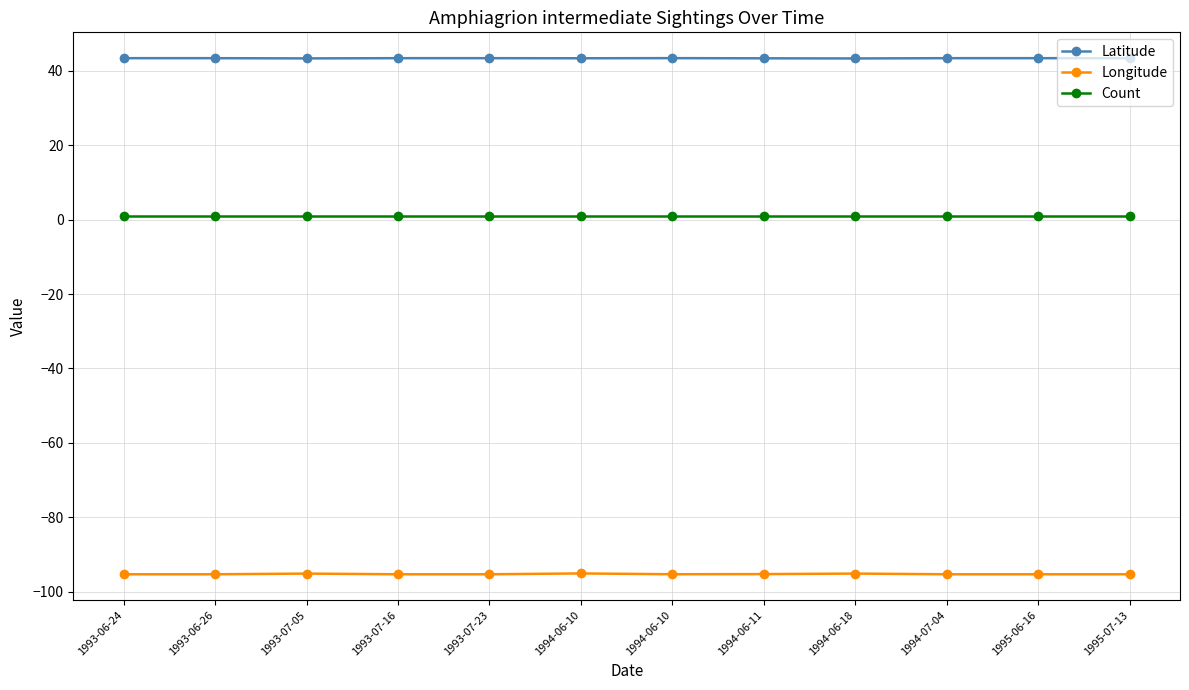

Rank the categories by Count value from highest to lowest.

1993-06-24, 1993-06-26, 1993-07-05, 1993-07-16, 1993-07-23, 1994-06-10, 1994-06-10, 1994-06-11, 1994-06-18, 1994-07-04, 1995-06-16, 1995-07-13